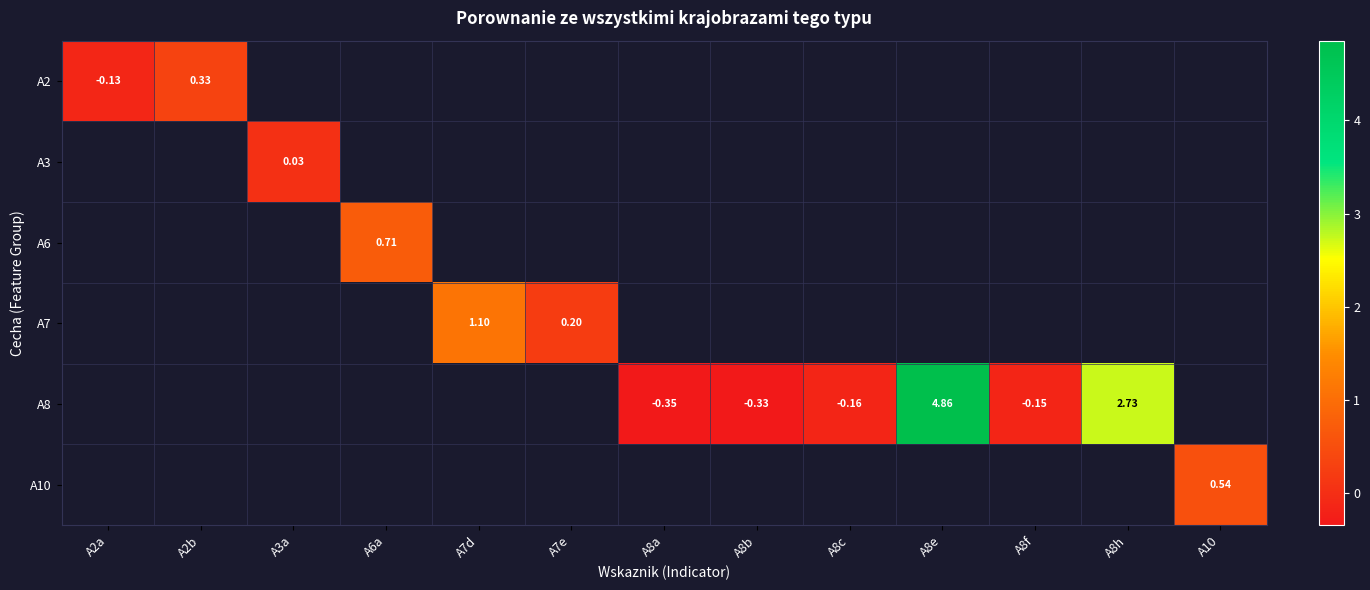

What is the maximum value shown in the chart?

4.9